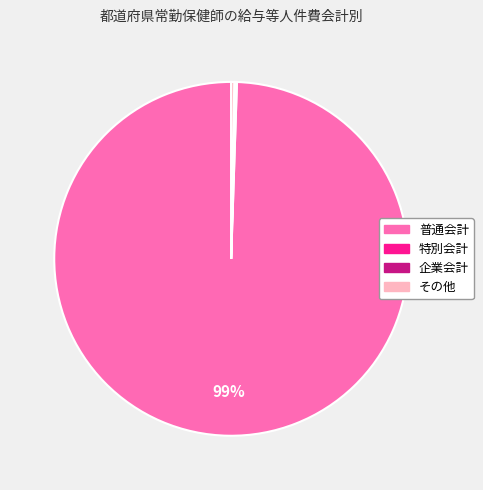

Do 普通会計 and その他 together represent more than half of the pie?

Yes